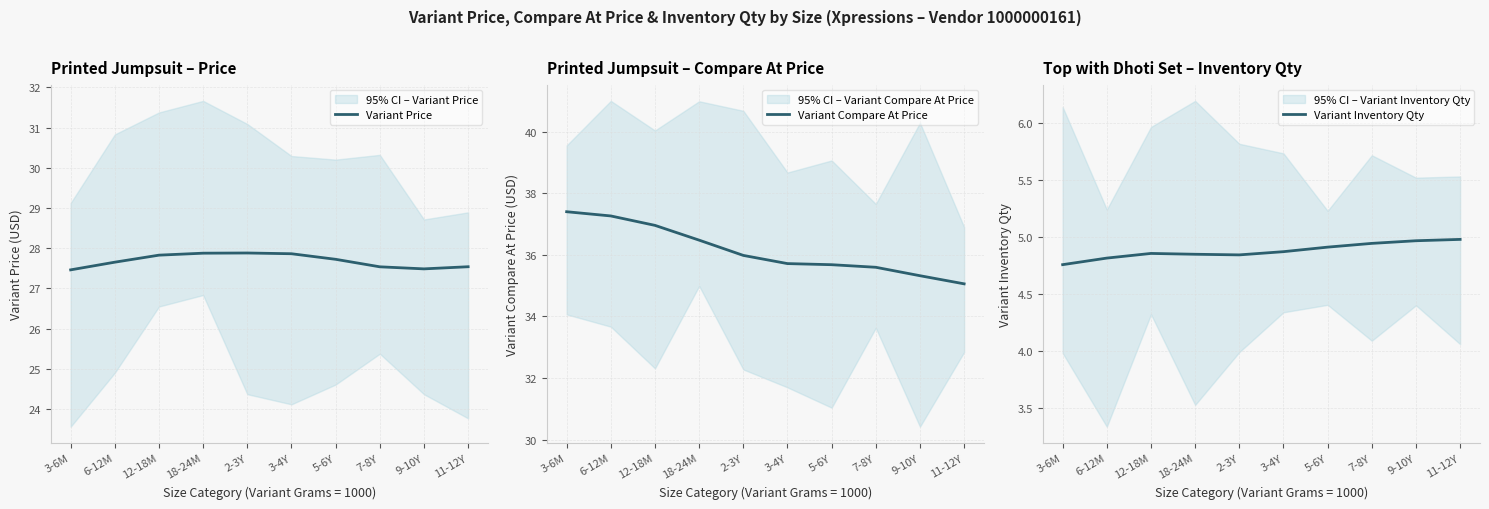

Count the Variant Price values in the range 27 to 28.

10